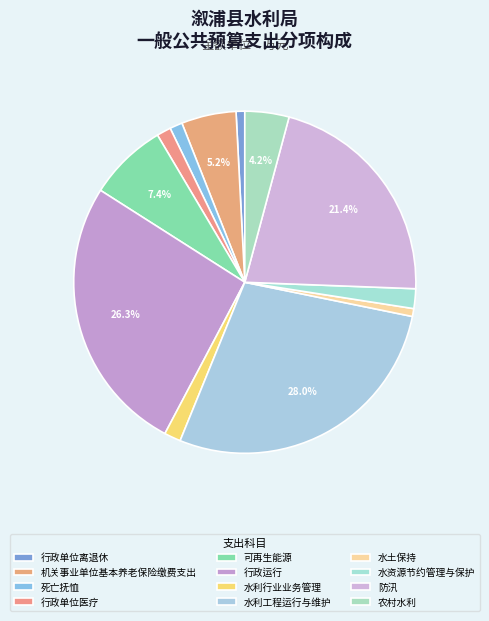

Which category has the biggest portion of the pie?

水利工程运行与维护